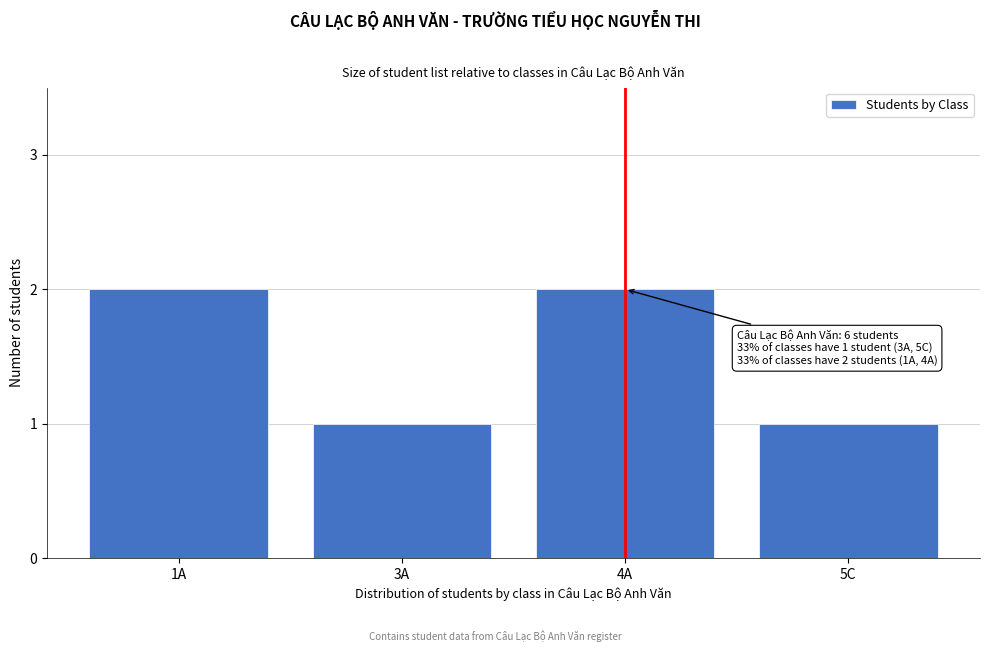

Reading left to right, extract all data points from this chart.

1A=2	3A=1	4A=2	5C=1